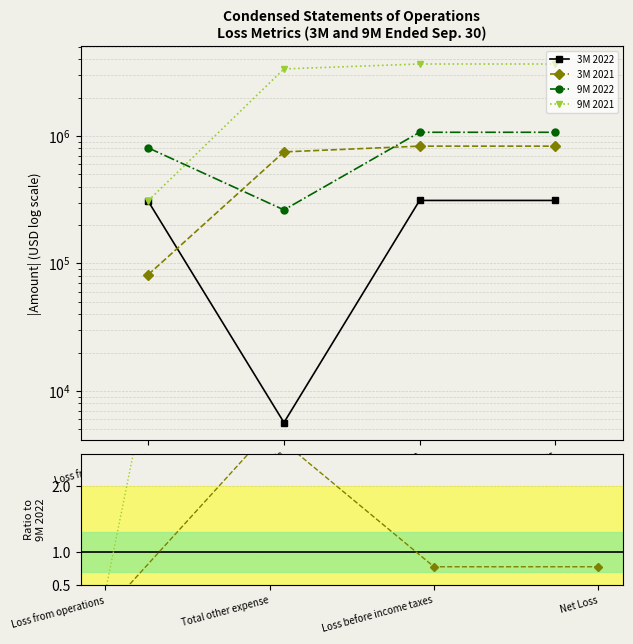

Which has a higher value, Loss before income taxes or Loss from operations?

Loss from operations